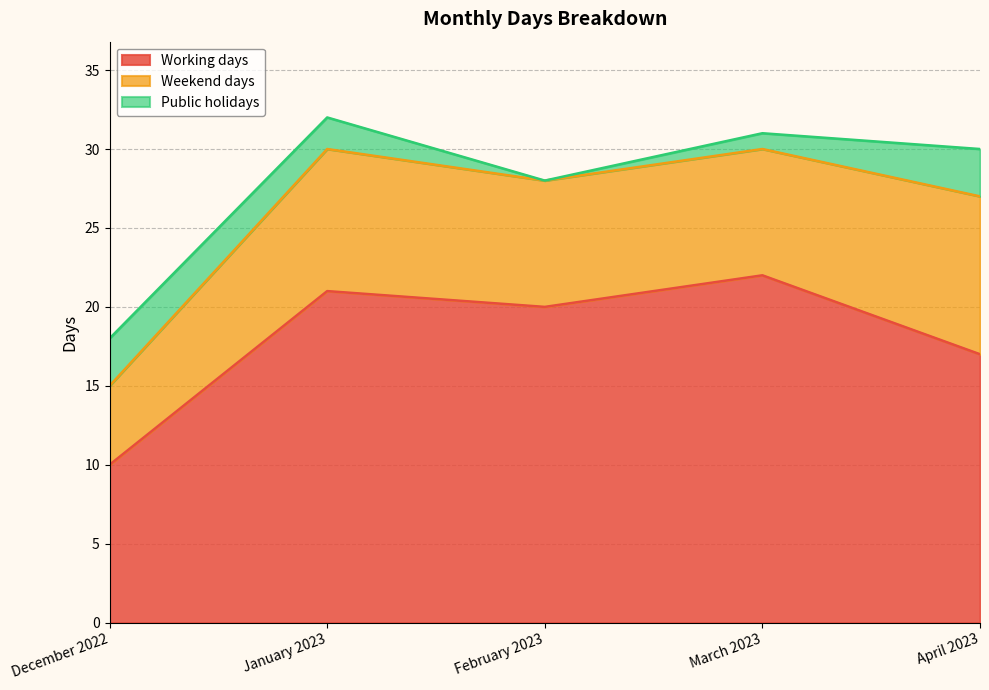

Where is the first local minimum for Public holidays?

February 2023